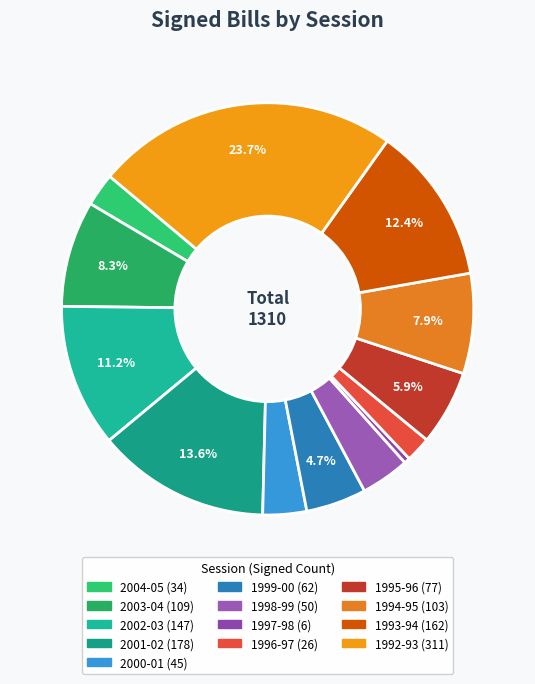

Which has a higher value, 2000-01 or 1996-97?

2000-01